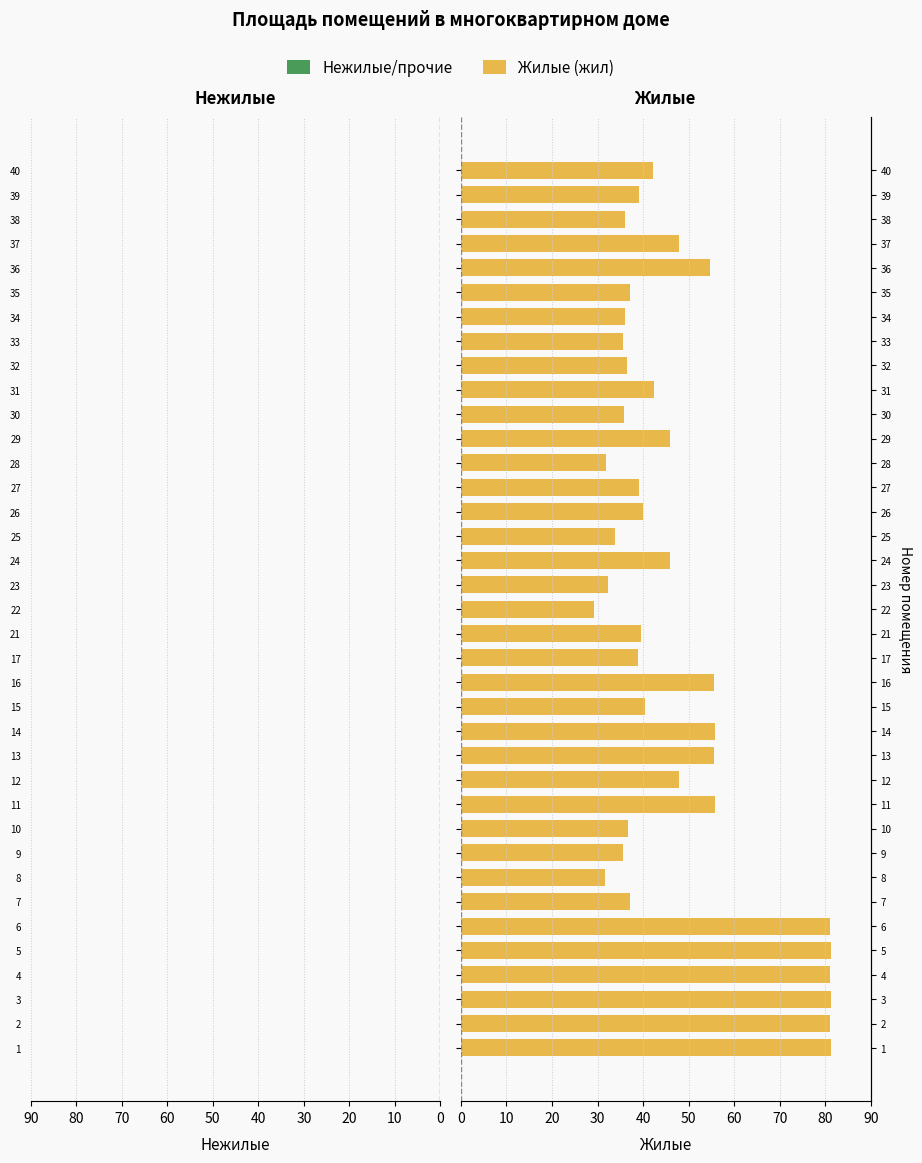

Does the chart contain any negative values?

No